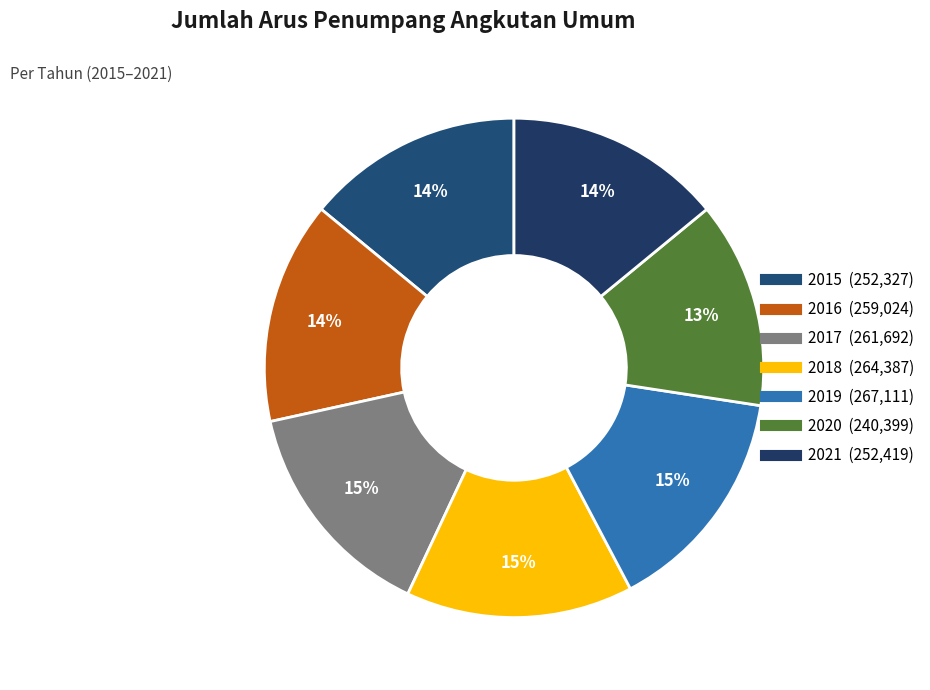

Rank the categories by value from lowest to highest.

2020, 2015, 2021, 2016, 2017, 2018, 2019